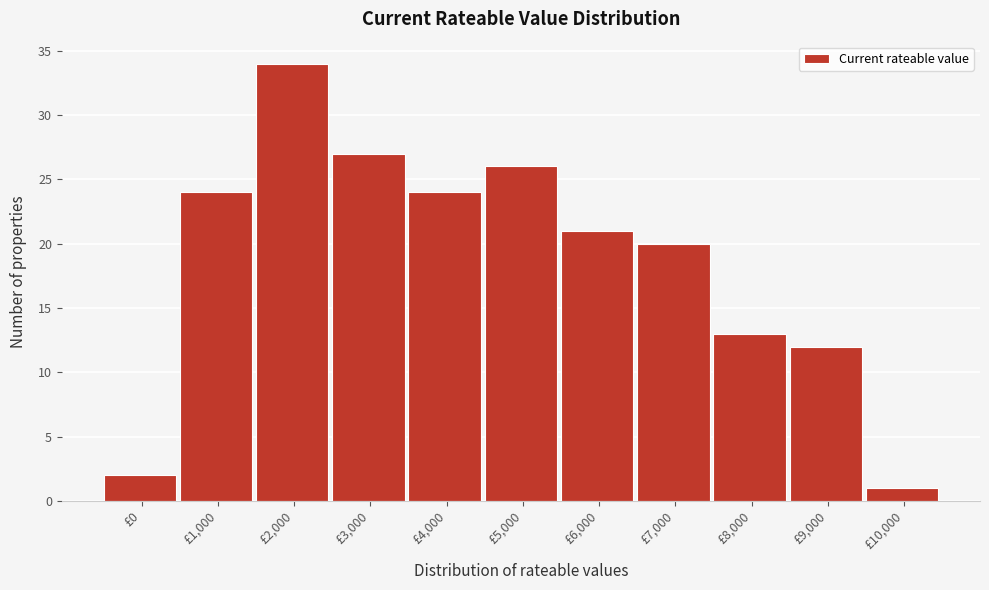

Reading right to left, transcribe all the data shown in this chart.

£10,000=1	£9,000=12	£8,000=13	£7,000=20	£6,000=21	£5,000=26	£4,000=24	£3,000=27	£2,000=34	£1,000=24	£0=2